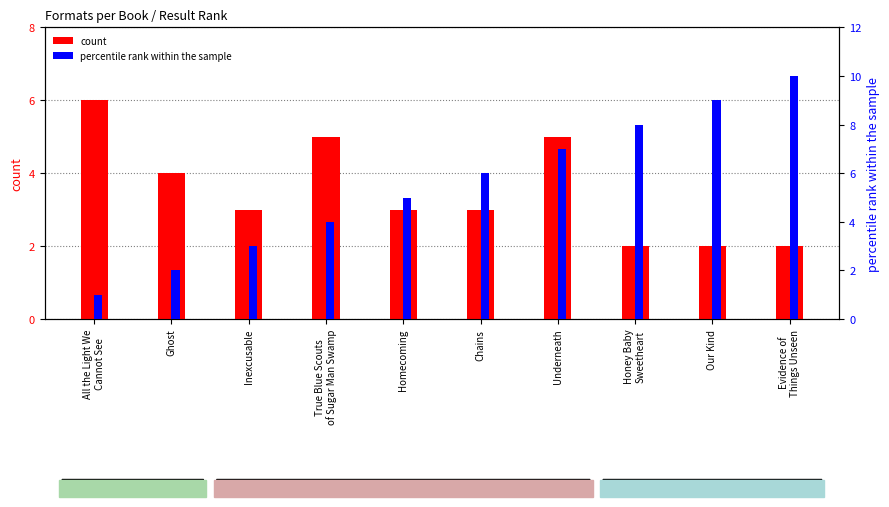

Is it true that percentile rank within the sample equals 6 at Chains?

True